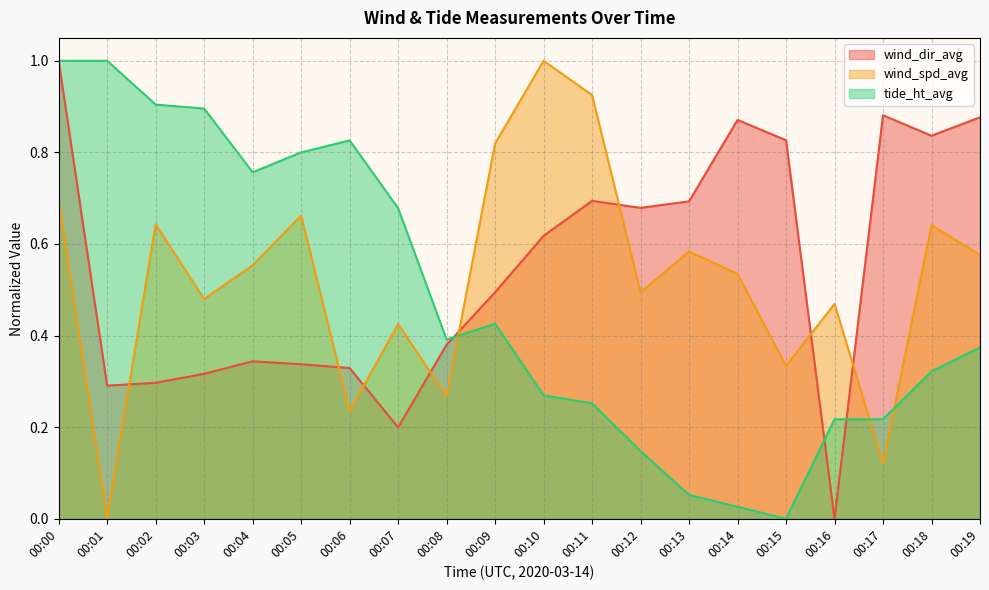

What is the sum of the tide_ht_avg values at 00:01 and 00:08?

1.4